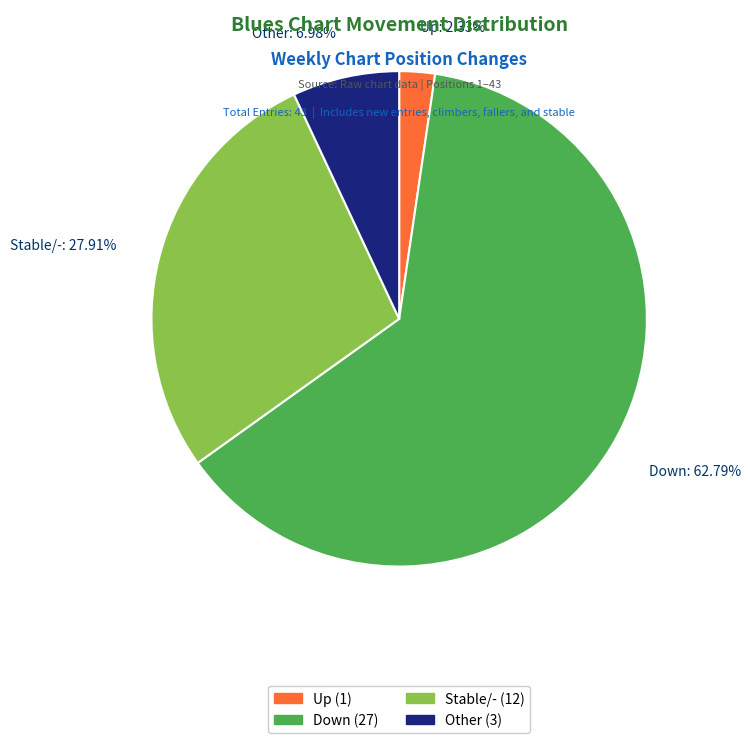

Which slice represents more than half of the pie?

Down (27)